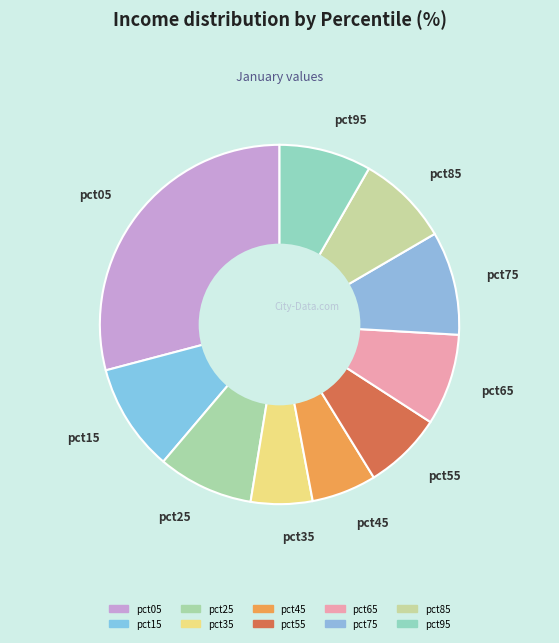

Is it true that pct45 is 1% of the pie?

False